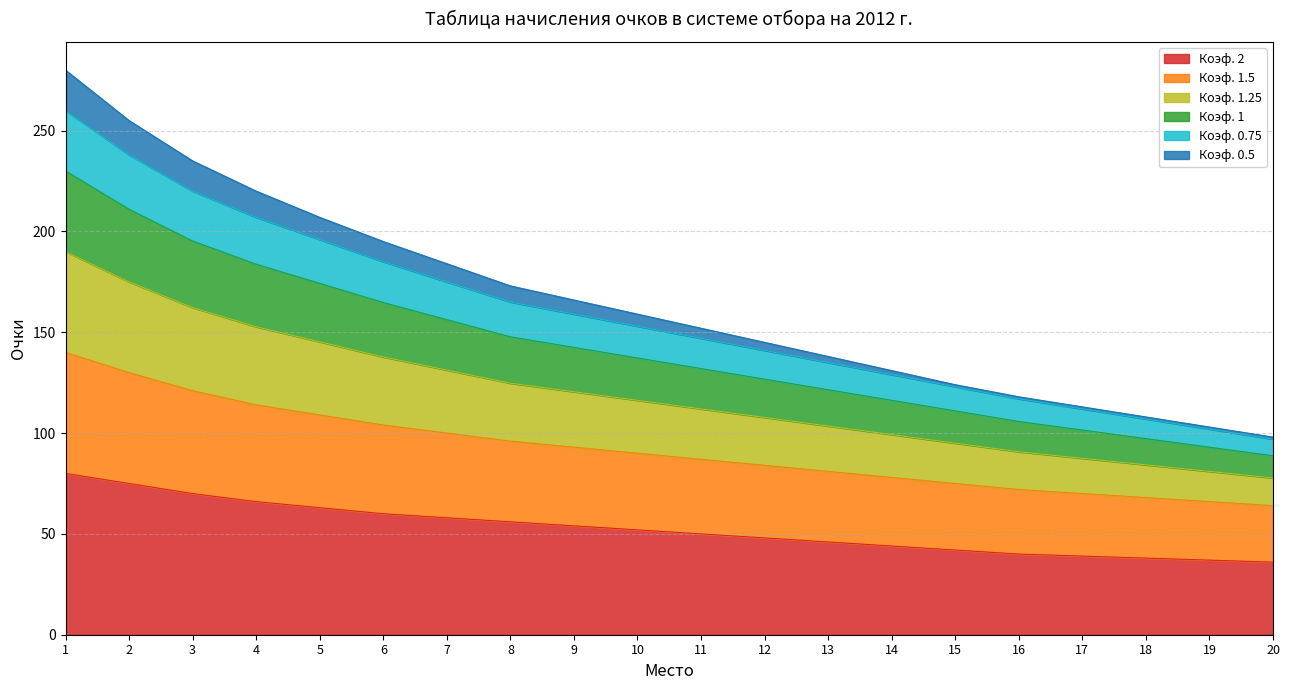

What is the total value across all series at 5?

207.0